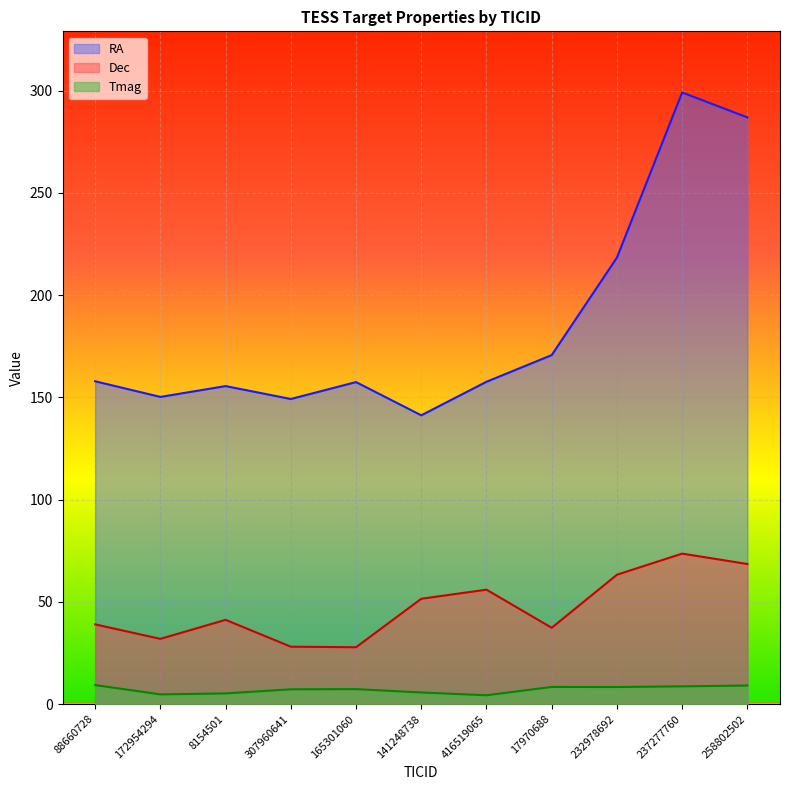

At how many categories does at least one series exceed 125?

11